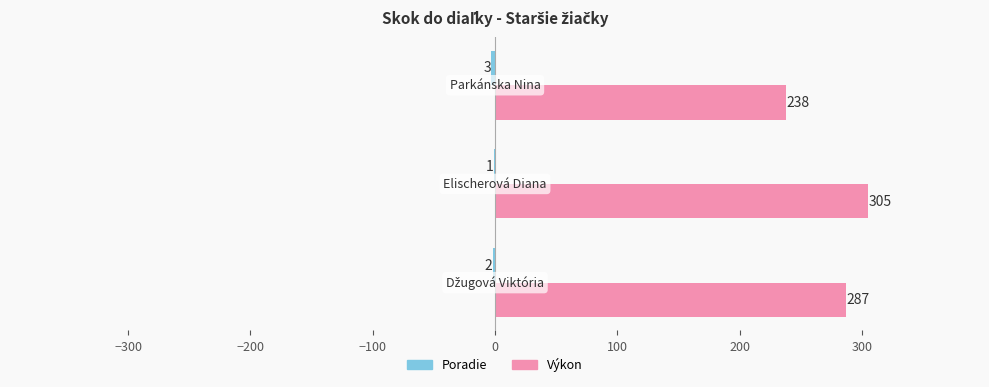

Which series has the largest total across all categories?

Výkon